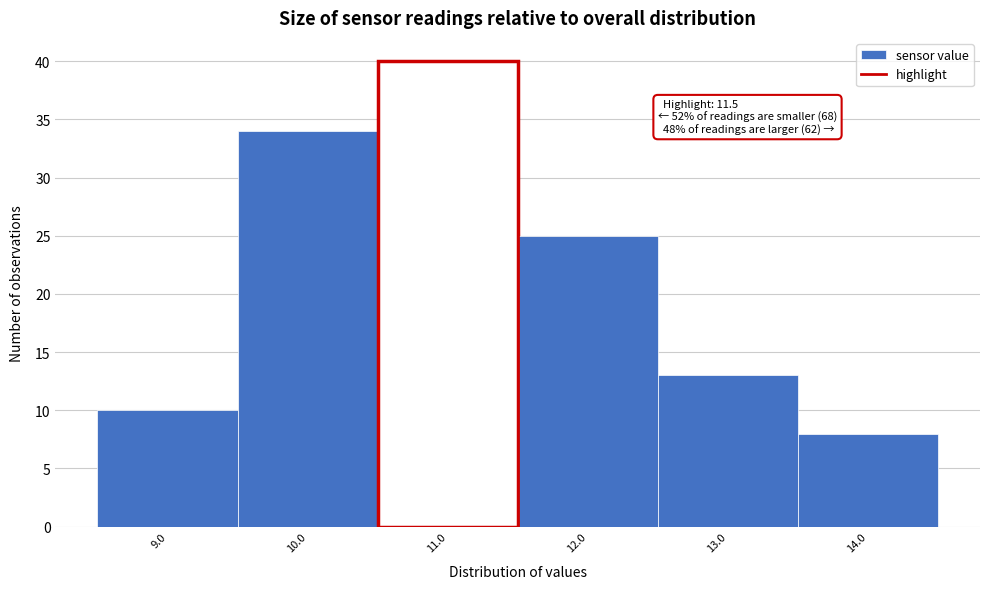

Reading right to left, list all the values displayed in this chart.

14.0=8	13.0=13	12.0=25	11.0=40	10.0=34	9.0=10